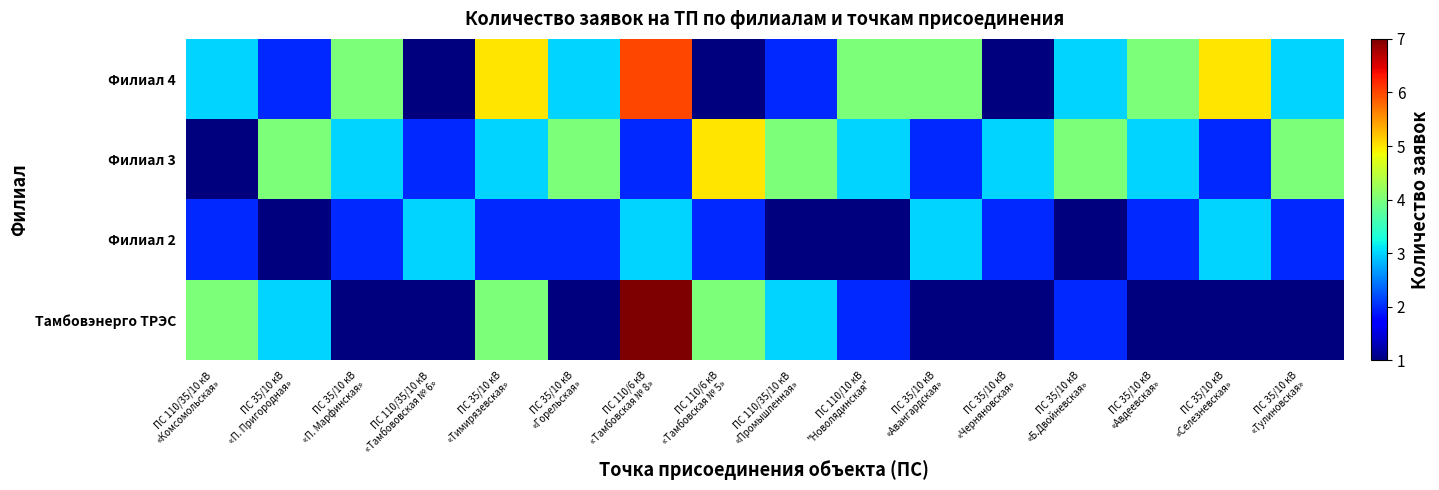

How many data points does each series have?

16